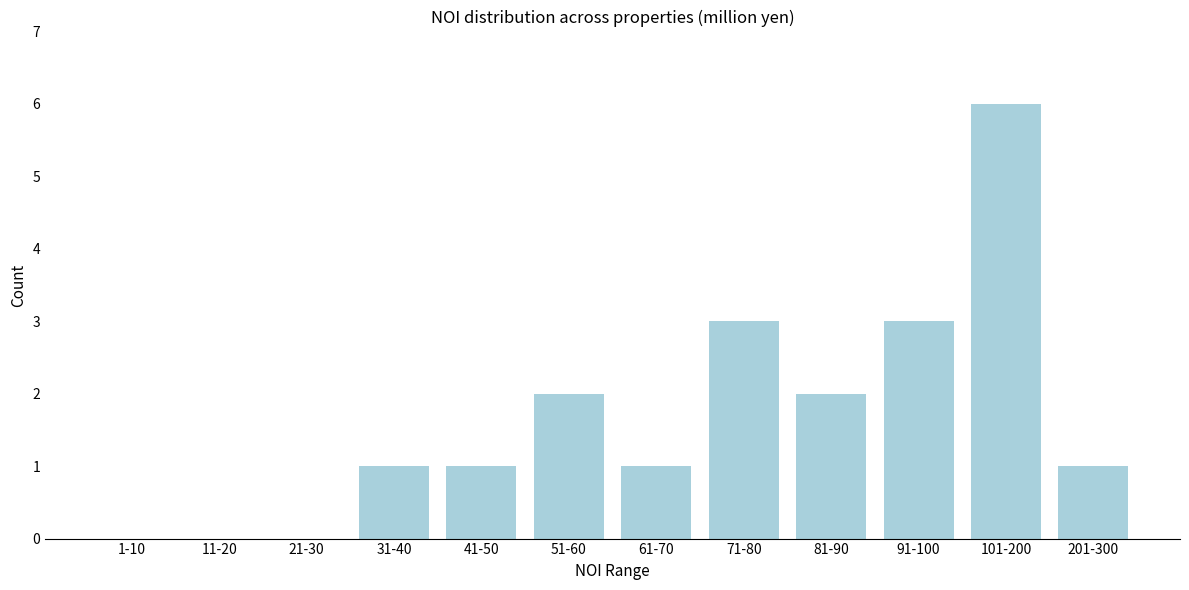

Reading right to left, what are all the values shown in this chart?

201-300=1	101-200=6	91-100=3	81-90=2	71-80=3	61-70=1	51-60=2	41-50=1	31-40=1	21-30=0	11-20=0	1-10=0